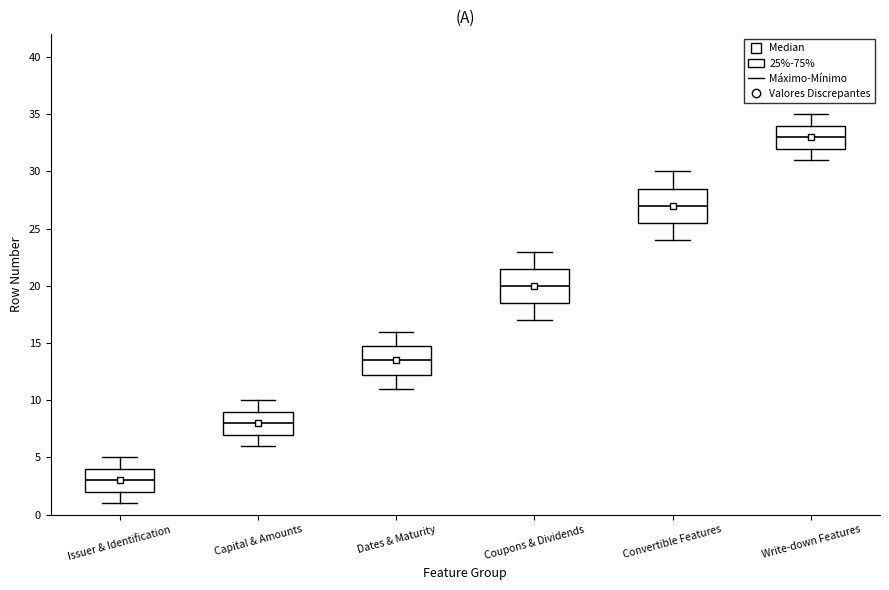

Where does the lower whisker of the box for Issuer & Identification end on the y-axis? The values are not printed on the chart, so give them approximately, as read against the axis.

1.0